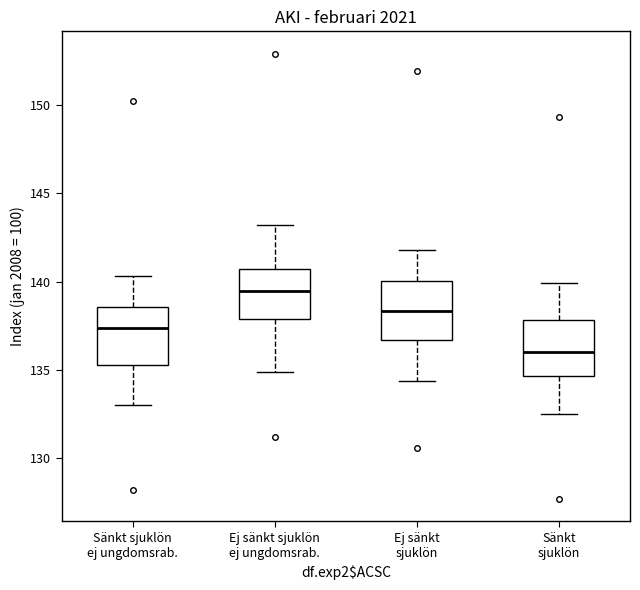

Reading left to right, read every box against the y-axis: the position of its median line, the range the box covers, and the ends of its whiskers. The values are not printed on the chart, so give them approximately, as read against the axis.

Sänkt sjuklön ej ungdomsrab.: median 137.5, box 135.5 to 138.5, whiskers 133.0 to 140.5
Ej sänkt sjuklön ej ungdomsrab.: median 139.5, box 138.0 to 140.5, whiskers 135.0 to 143.0
Ej sänkt sjuklön: median 138.5, box 136.5 to 140.0, whiskers 134.5 to 142.0
Sänkt sjuklön: median 136.0, box 134.5 to 138.0, whiskers 132.5 to 140.0